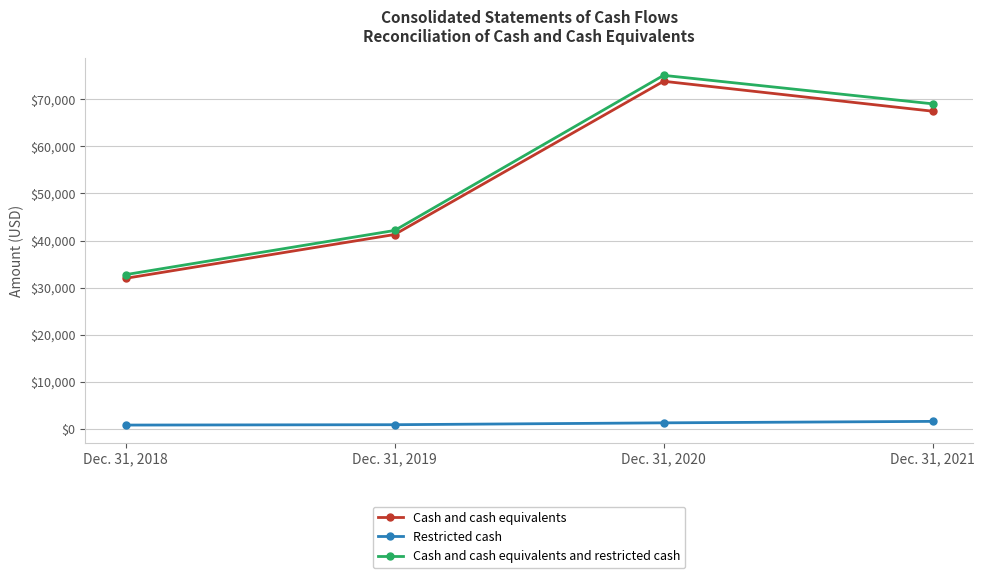

Between Dec. 31, 2018 and Dec. 31, 2020, which series saw the biggest shift?

Cash and cash equivalents and restricted cash